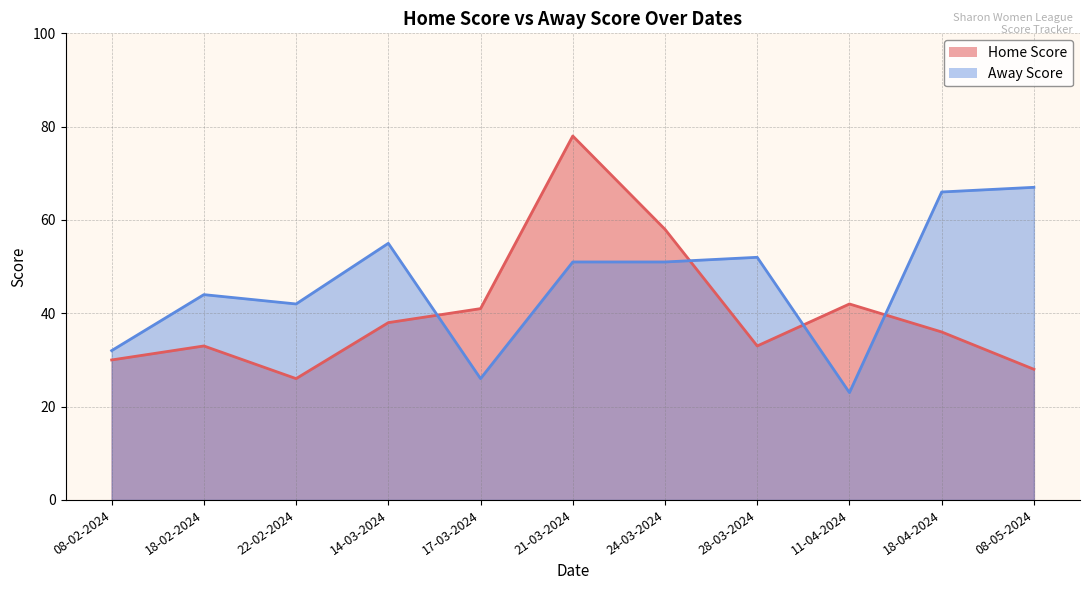

Where is the first local minimum for Away Score?

22-02-2024